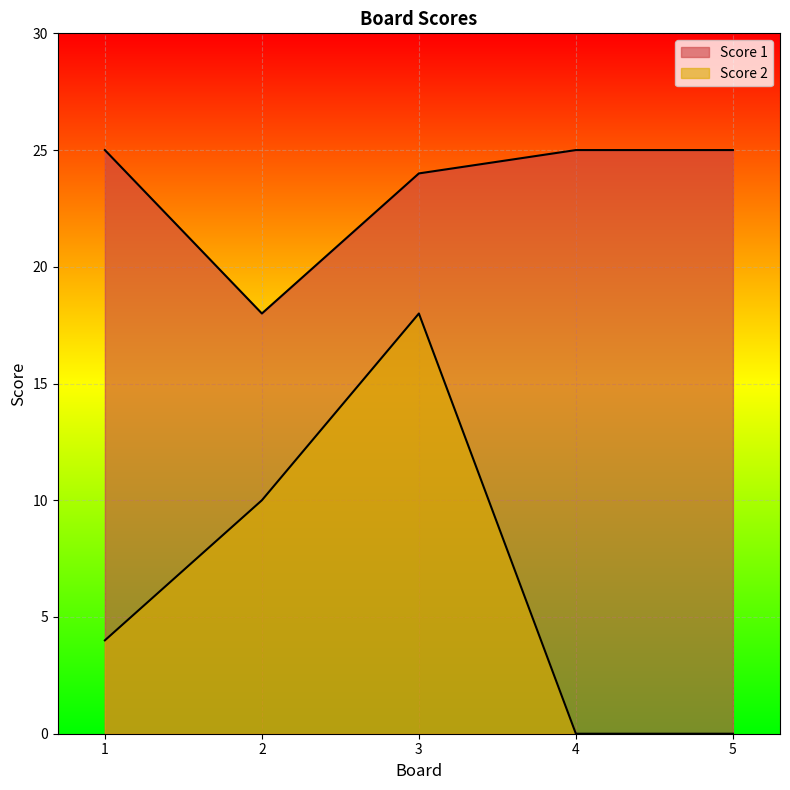

How many lines are shown in the chart?

2